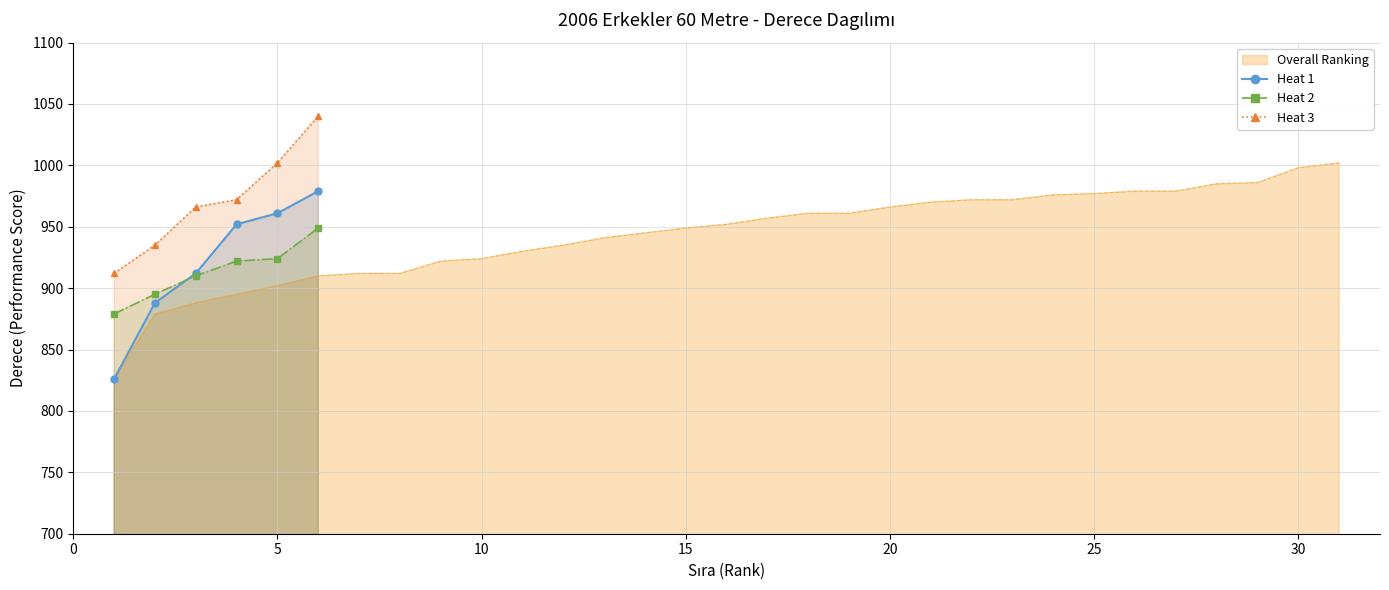

What is the difference between the maximum and second lowest values in the Heat 1 series?

91